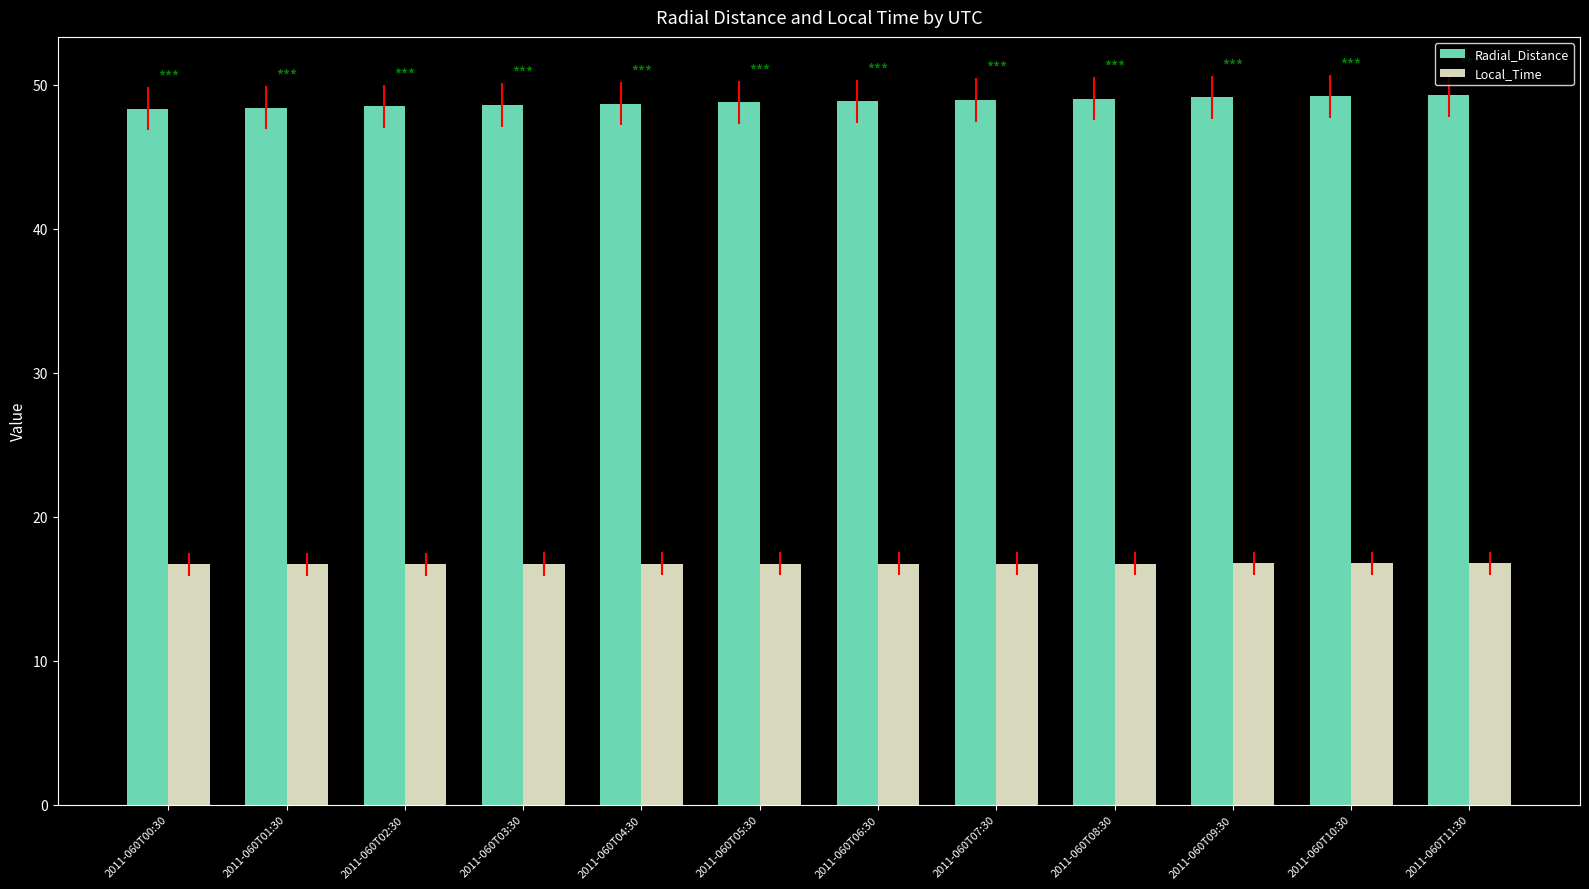

How many Local_Time values are between 16 and 17?

12